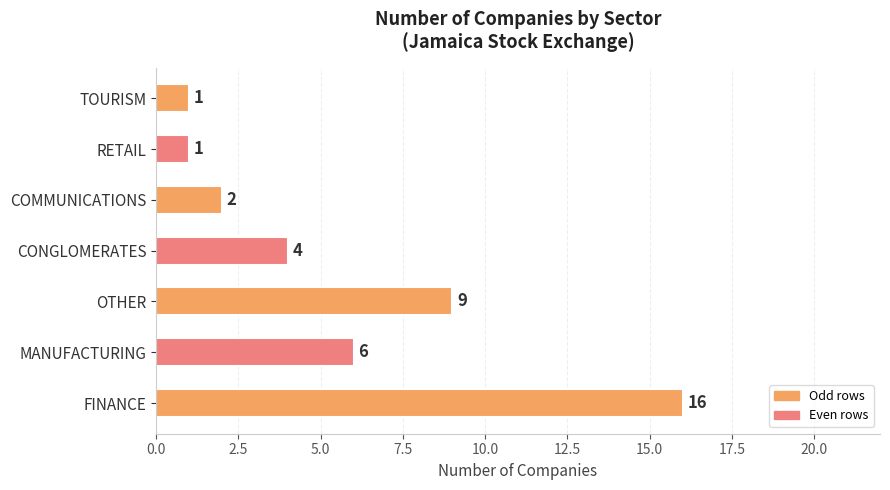

Reading bottom to top, extract all data points from this chart.

16	6	9	4	2	1	1